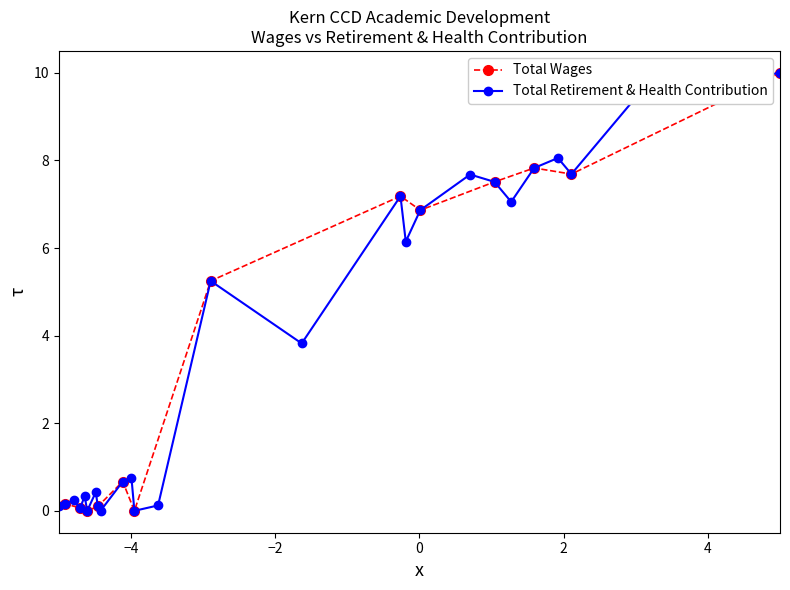

What is the value of the Total Retirement & Health Contribution point at the 10th from the left?

0.7